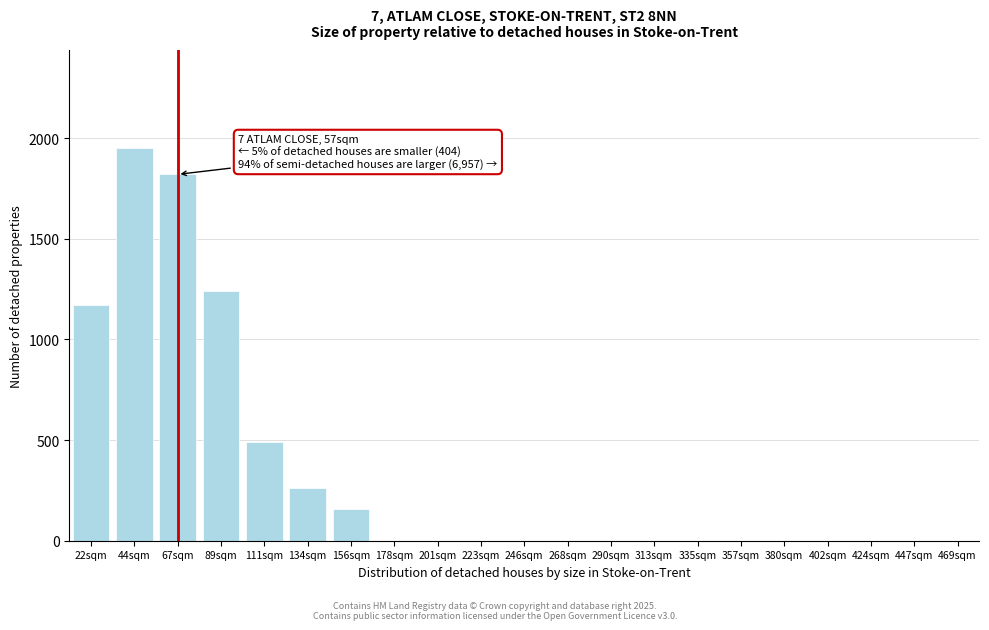

Reading left to right, what are all the values shown in this chart?

22sqm=1170	44sqm=1950	67sqm=1820	89sqm=1240	111sqm=490	134sqm=260	156sqm=160	178sqm=0	201sqm=0	223sqm=0	246sqm=0	268sqm=0	290sqm=0	313sqm=0	335sqm=0	357sqm=0	380sqm=0	402sqm=0	424sqm=0	447sqm=0	469sqm=0